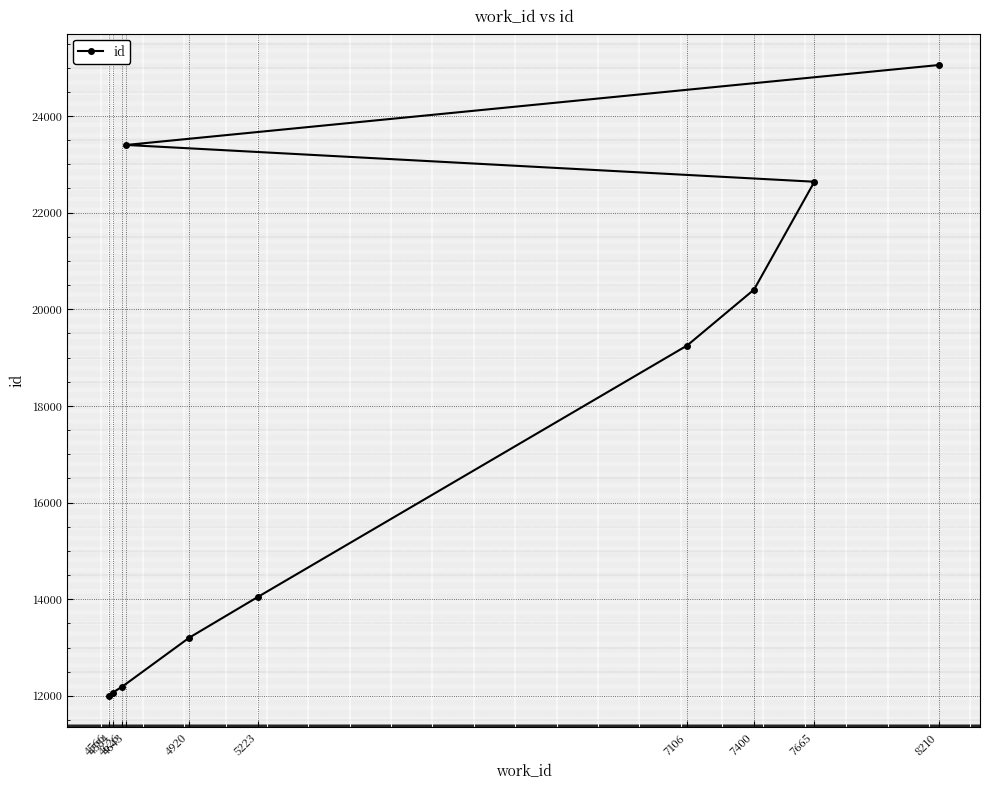

What is the change in value from 4584 to 7665?

+10572